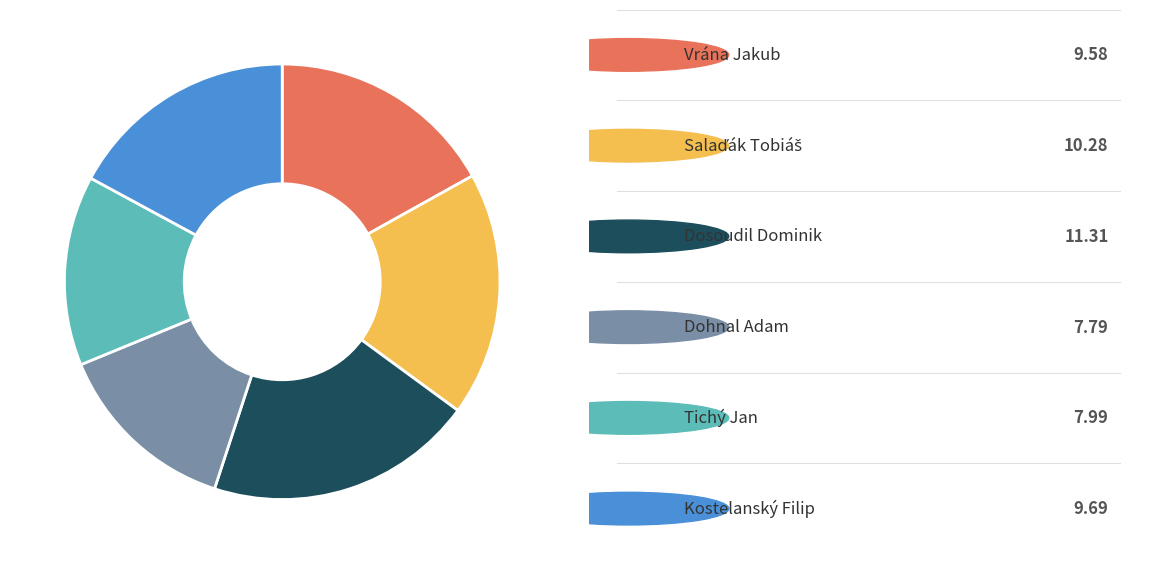

Does any single category account for the majority?

No